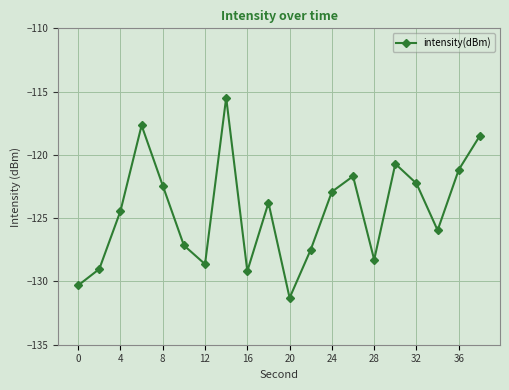

What is the value of the 5th point from the left?

-122.4